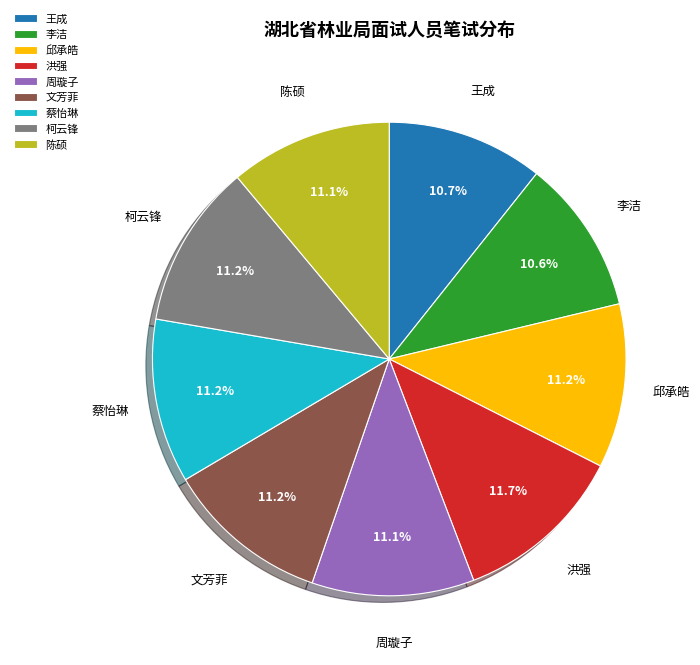

To the nearest percent, what is the combined percentage of 洪强 and 李洁?

22%